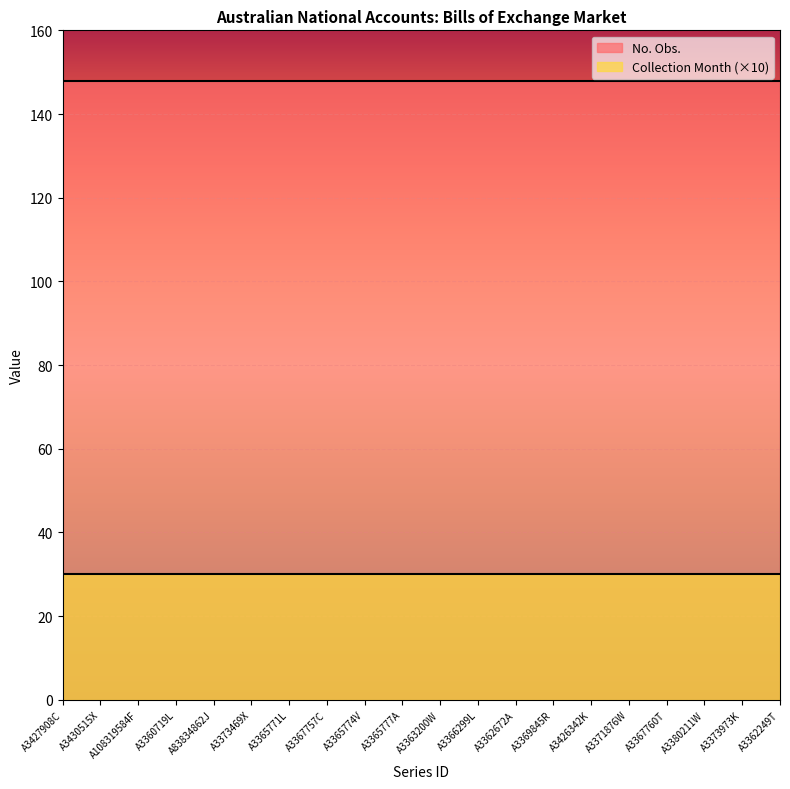

What is the difference between the highest and lowest values at A83834862J?

118